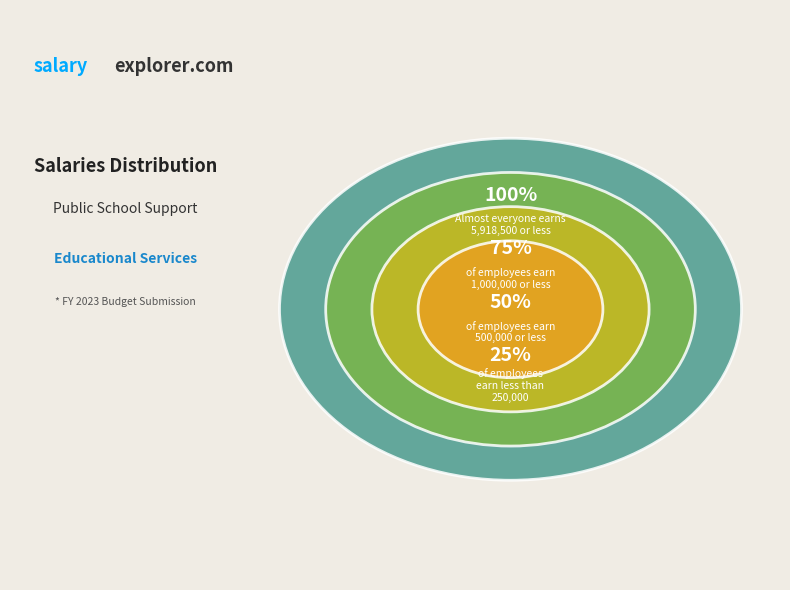

The FY 2023 Chg Var Benefits slice represents 1% of the pie. True or false?

False